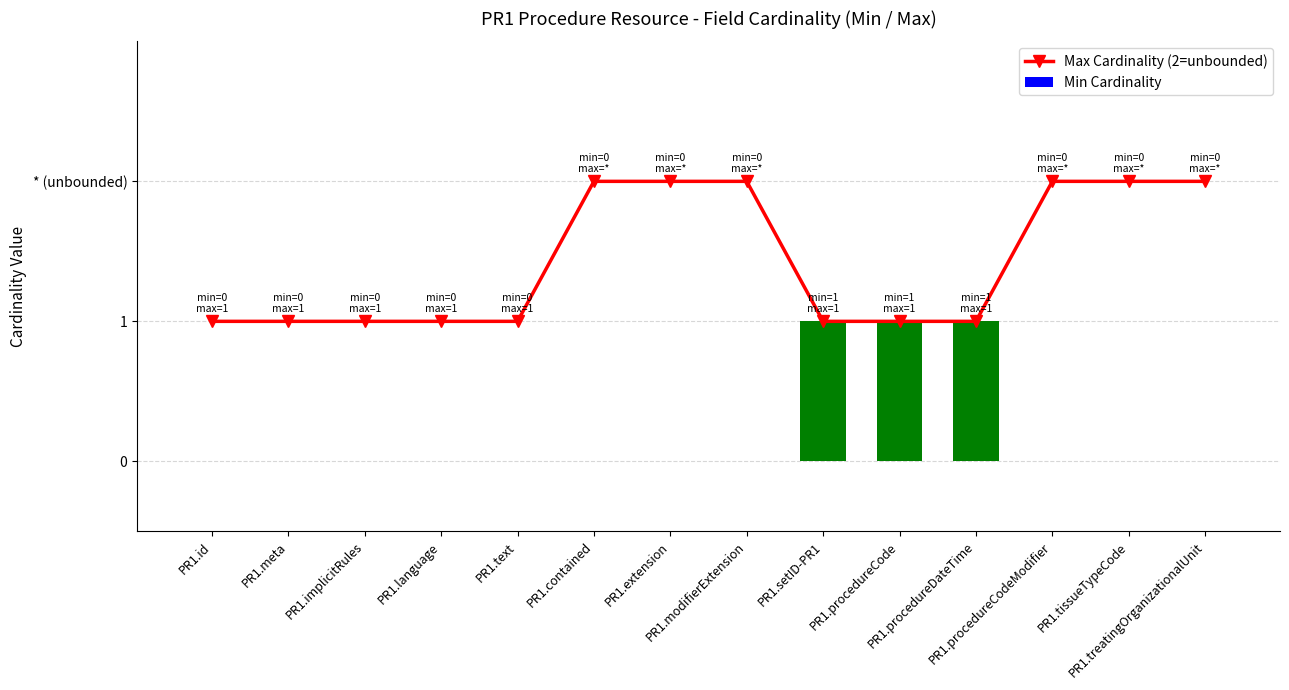

Are the bars horizontal?

No